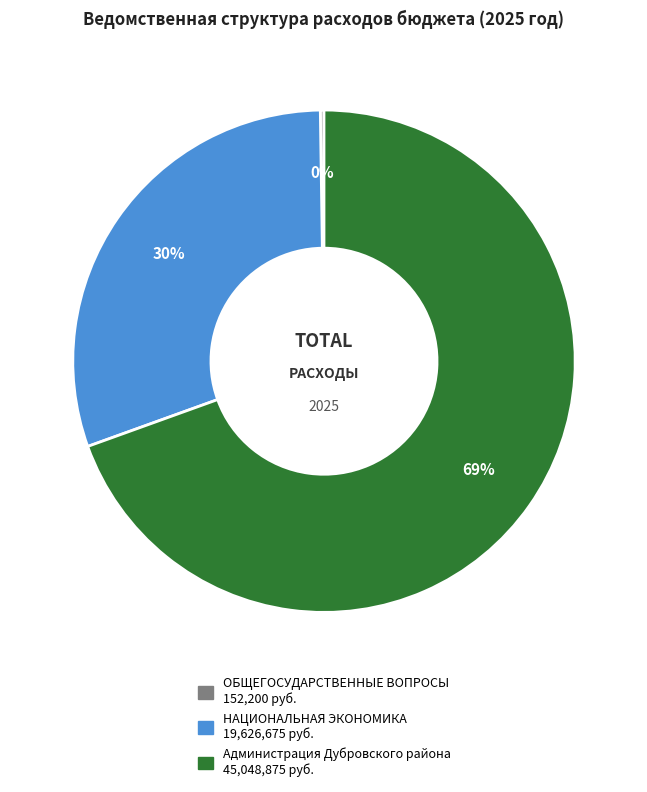

True or false: НАЦИОНАЛЬНАЯ ЭКОНОМИКА accounts for 37% of the total.

False